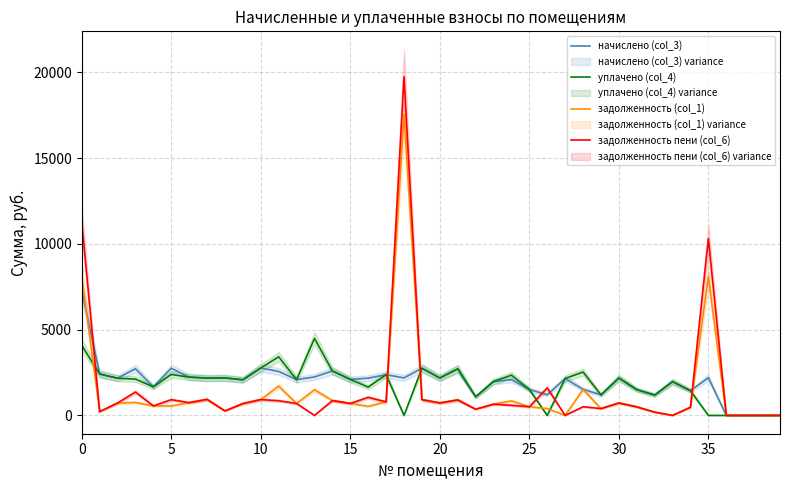

How many lines are shown in the chart?

4